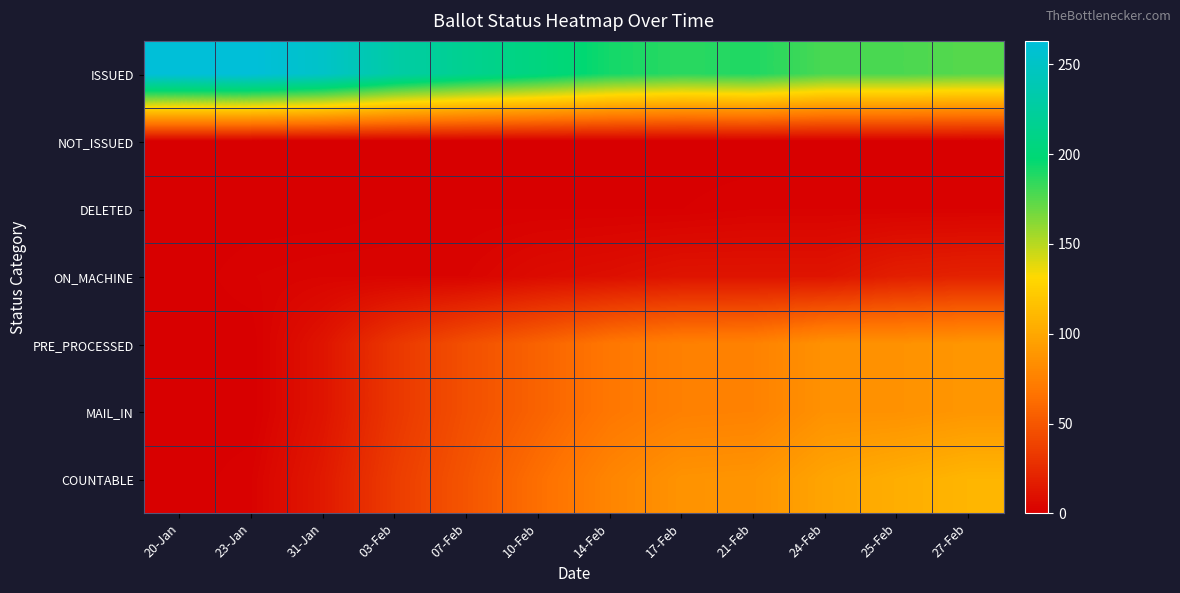

Rank the series by their maximum value, from lowest to highest.

NOT_ISSUED, DELETED, ON_MACHINE, PRE_PROCESSED, MAIL_IN, COUNTABLE, ISSUED